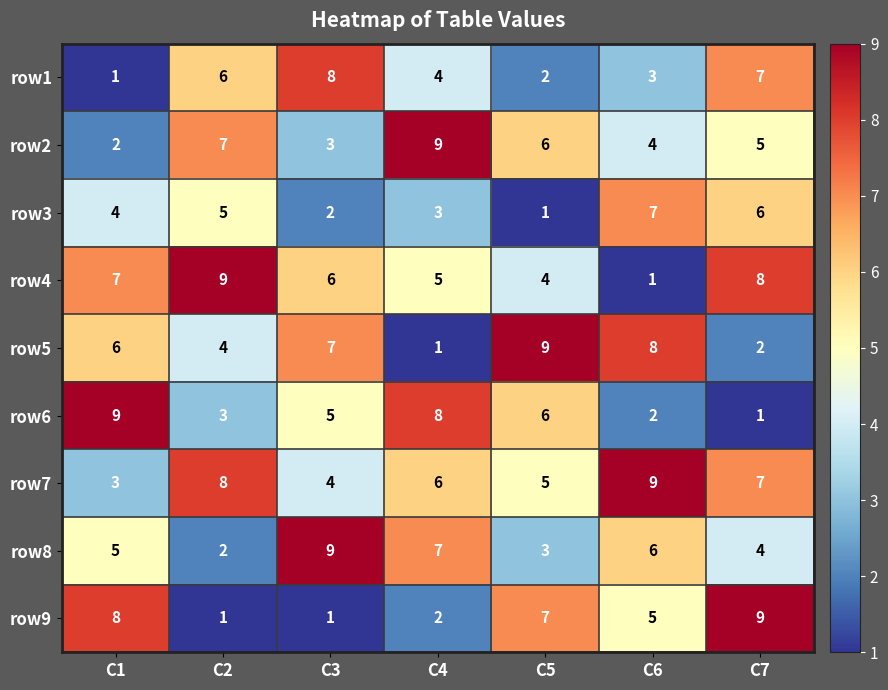

Which series has the largest total across all categories?

row7